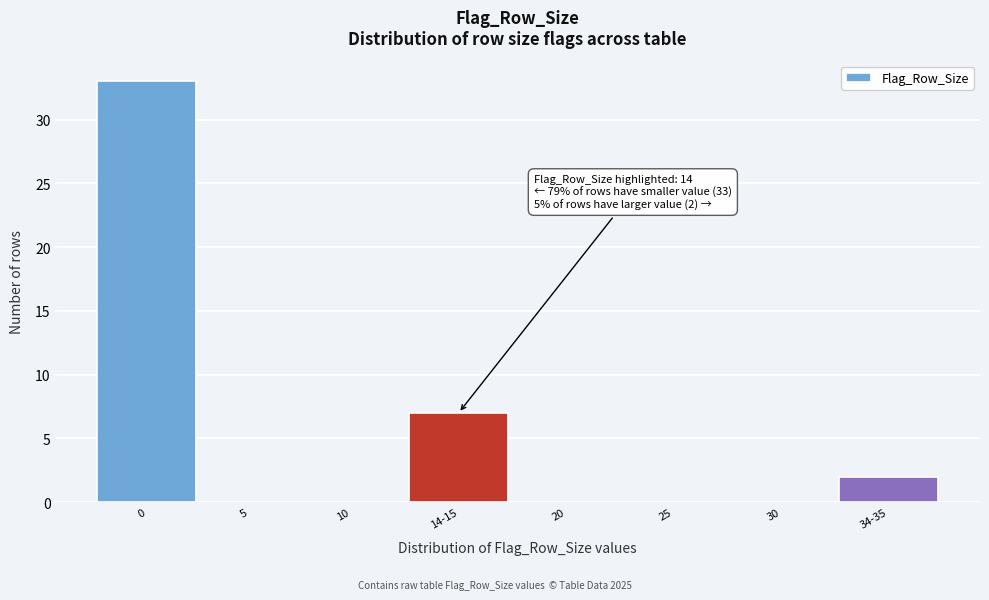

Reading left to right, what are all the values shown in this chart?

0=33	5=0	10=0	14-15=7	20=0	25=0	30=0	34-35=2